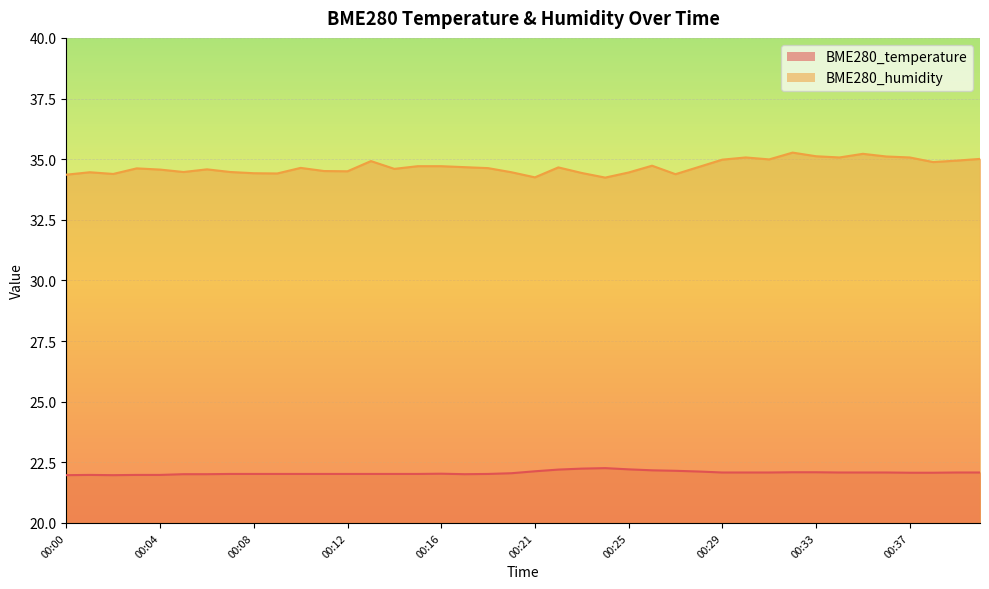

At which label does BME280_temperature reach its minimum?

00:00